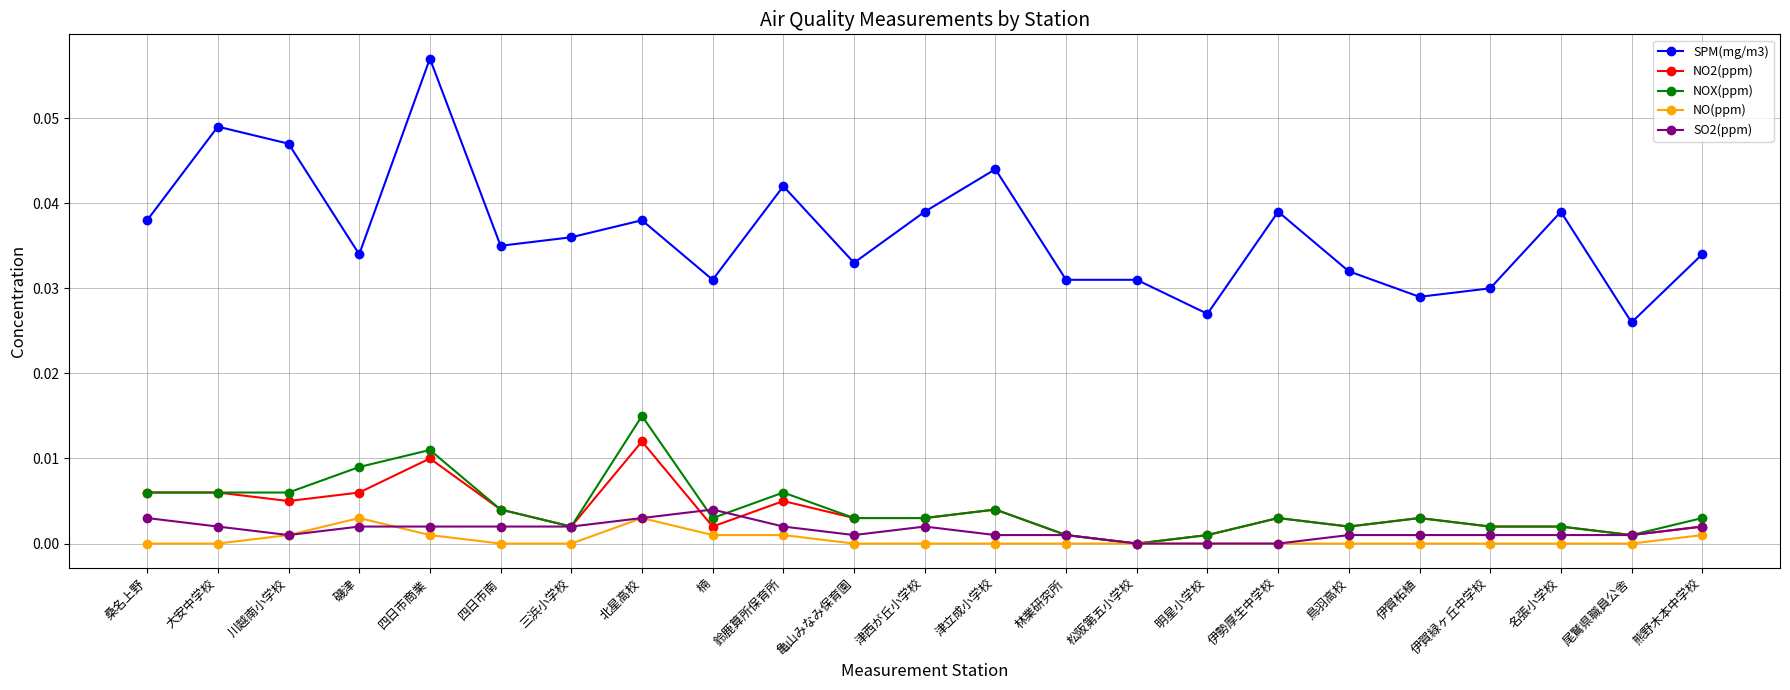

What position from the right is 津立成小学校?

11